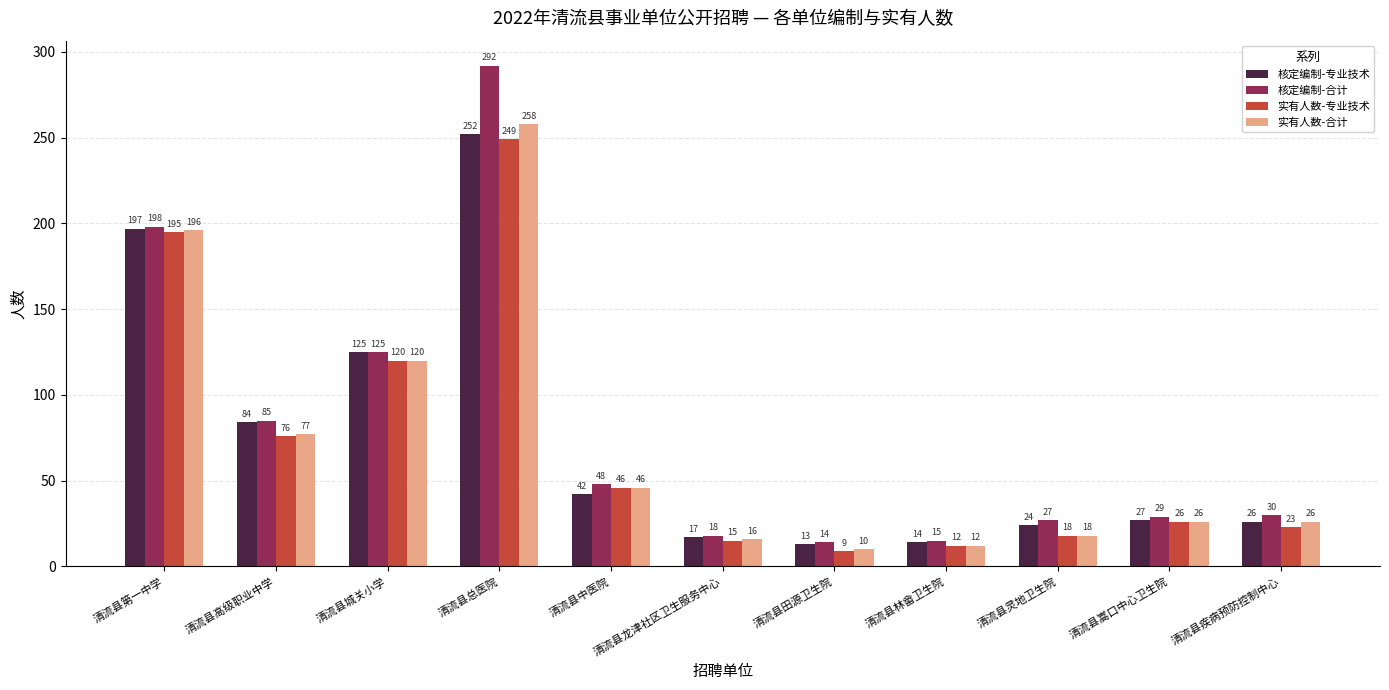

Does the chart contain stacked bars?

No